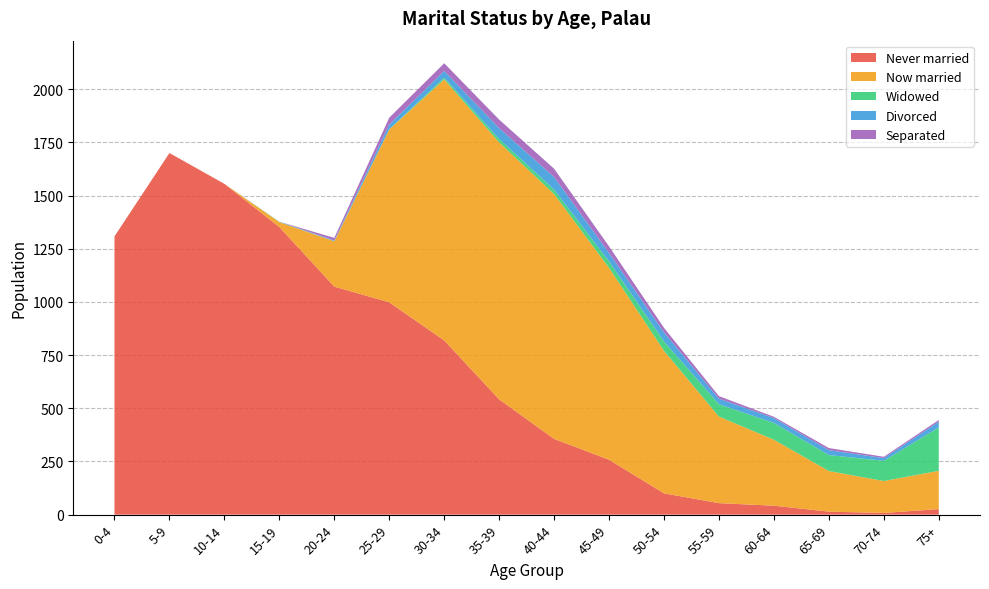

Reading left to right, list all the values displayed in this chart.

Never married: 1308	1700	1555	1352	1072	998	819	542	356	258	100	54	42	14	8	26
Now married: 0	0	0	23	213	813	1227	1208	1151	902	670	407	310	191	150	180
Widowed: 0	0	0	1	1	1	8	16	21	30	44	58	79	75	95	204
Divorced: 0	0	0	1	3	22	32	51	59	40	43	26	23	23	13	27
Separated: 0	0	0	0	12	32	36	40	39	31	21	12	6	10	6	8